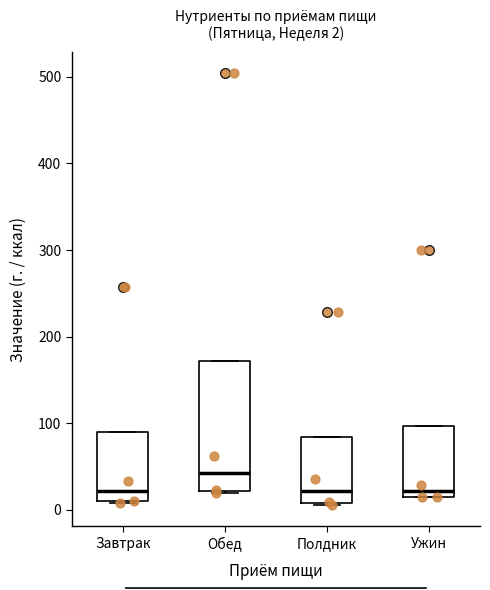

Which box has the highest median line?

Обед